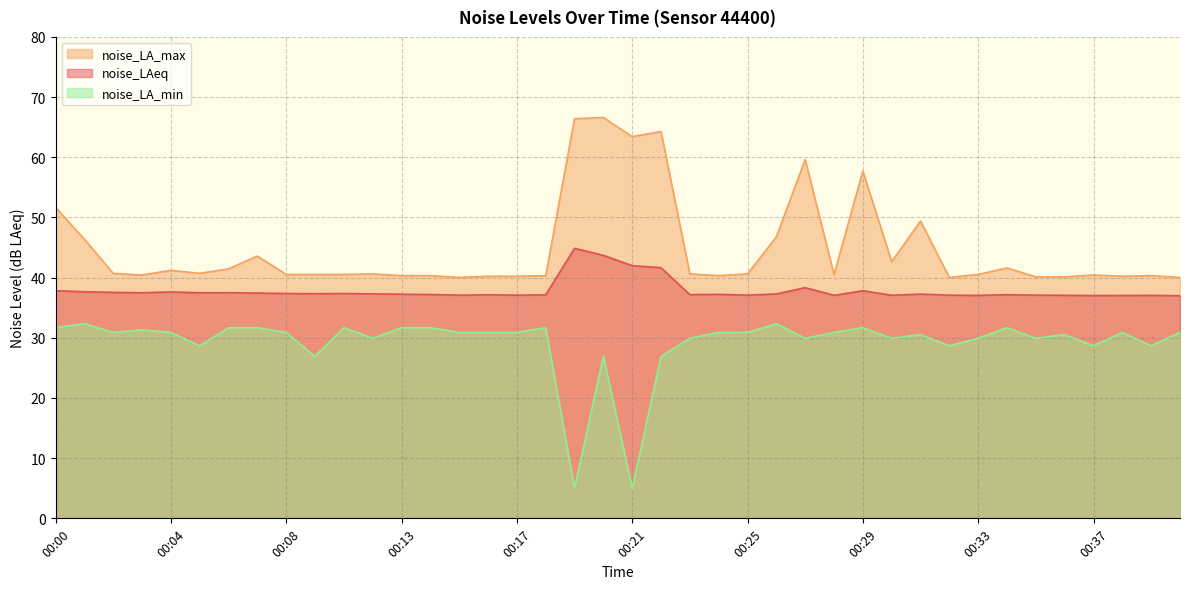

True or false: noise_LAeq and noise_LA_max cross at least once.

False